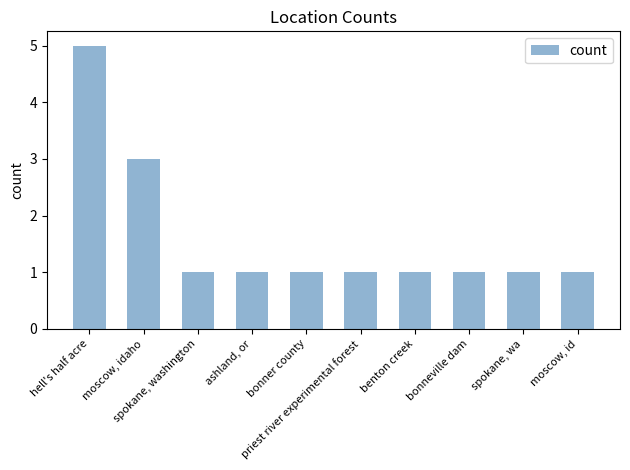

How many distinct data groups are displayed?

1